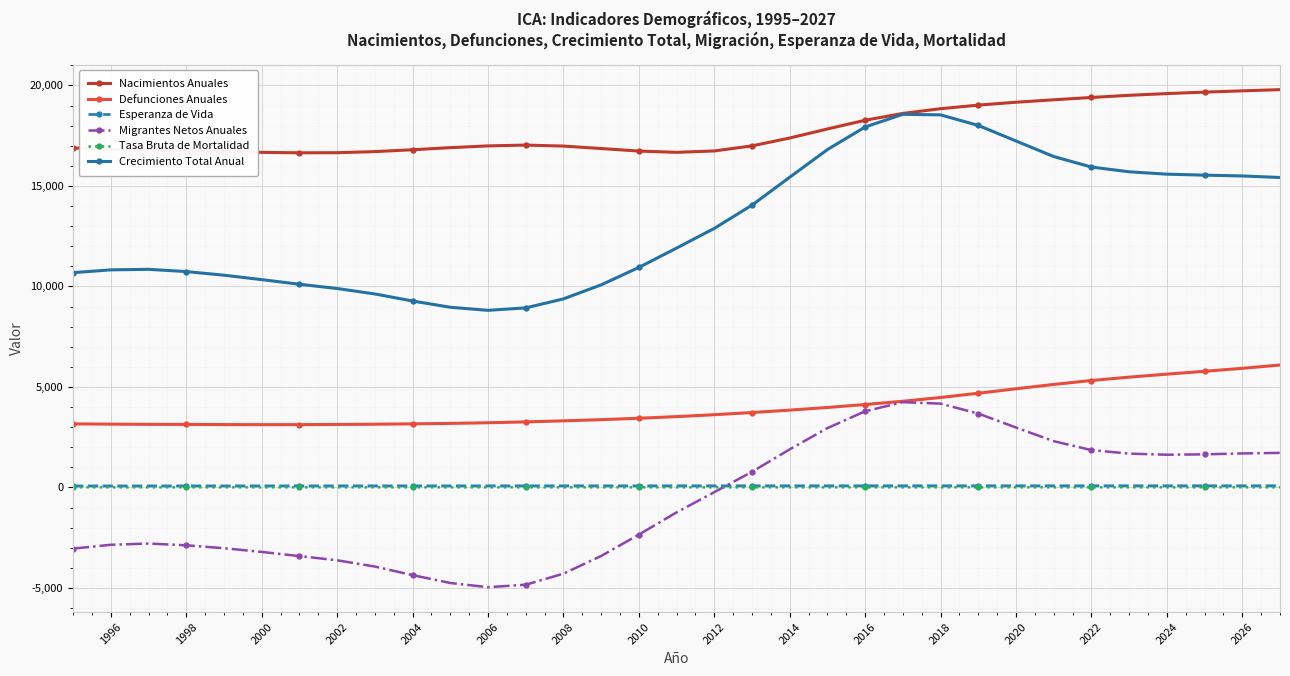

True or false: Esperanza de Vida and Crecimiento Total Anual cross at least once.

False